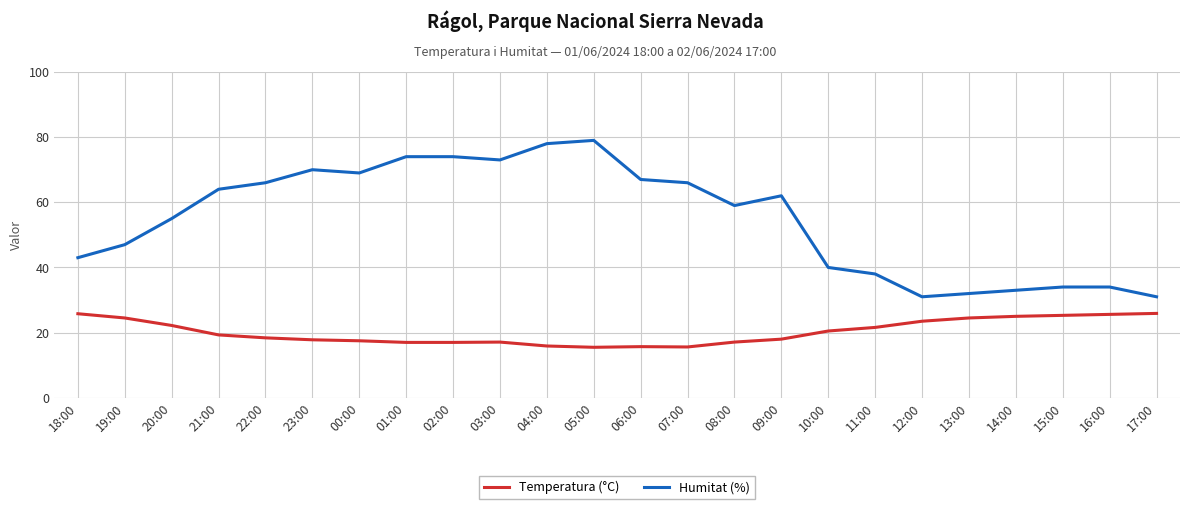

At which label does Humitat (%) first exceed 62?

21:00